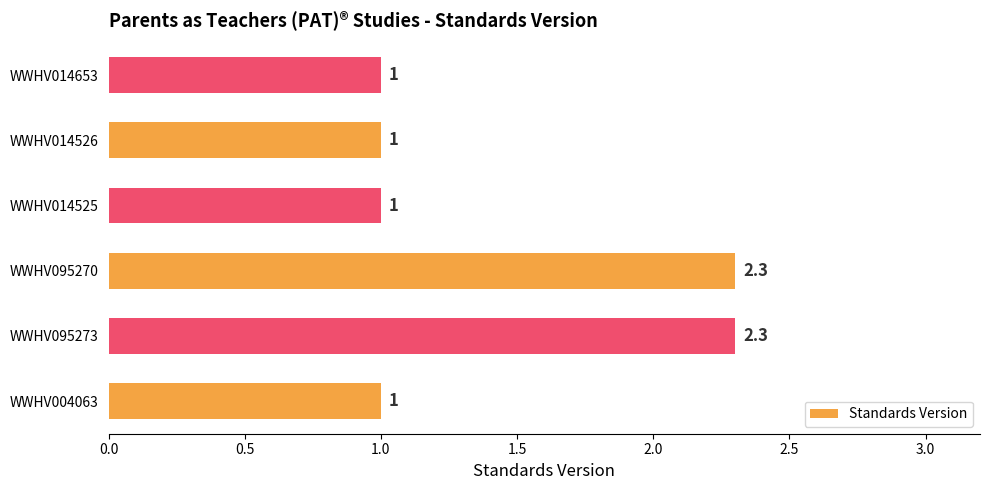

Count the number of values greater than 1.

2